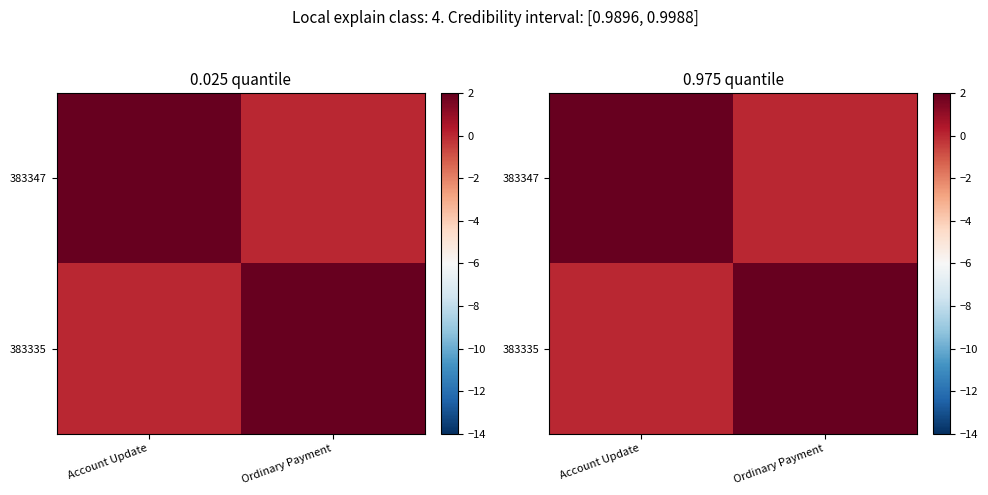

The value of 383335 at Account Update is 0.0. True or false?

True